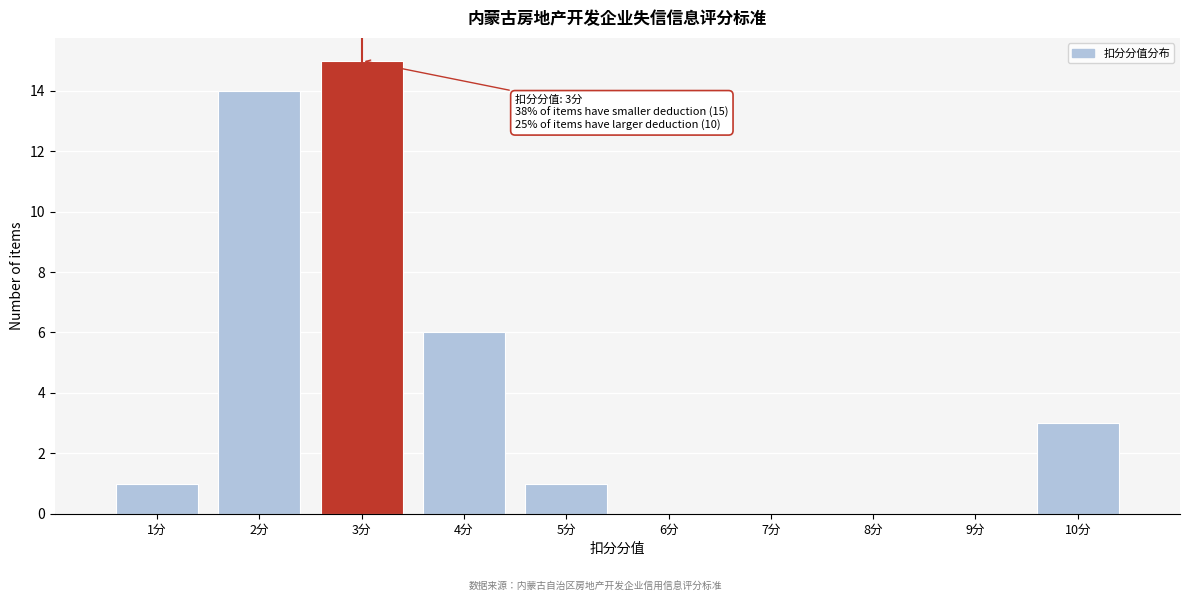

Reading left to right, list all the values displayed in this chart.

1分=1	2分=14	3分=15	4分=6	5分=1	6分=0	7分=0	8分=0	9分=0	10分=3